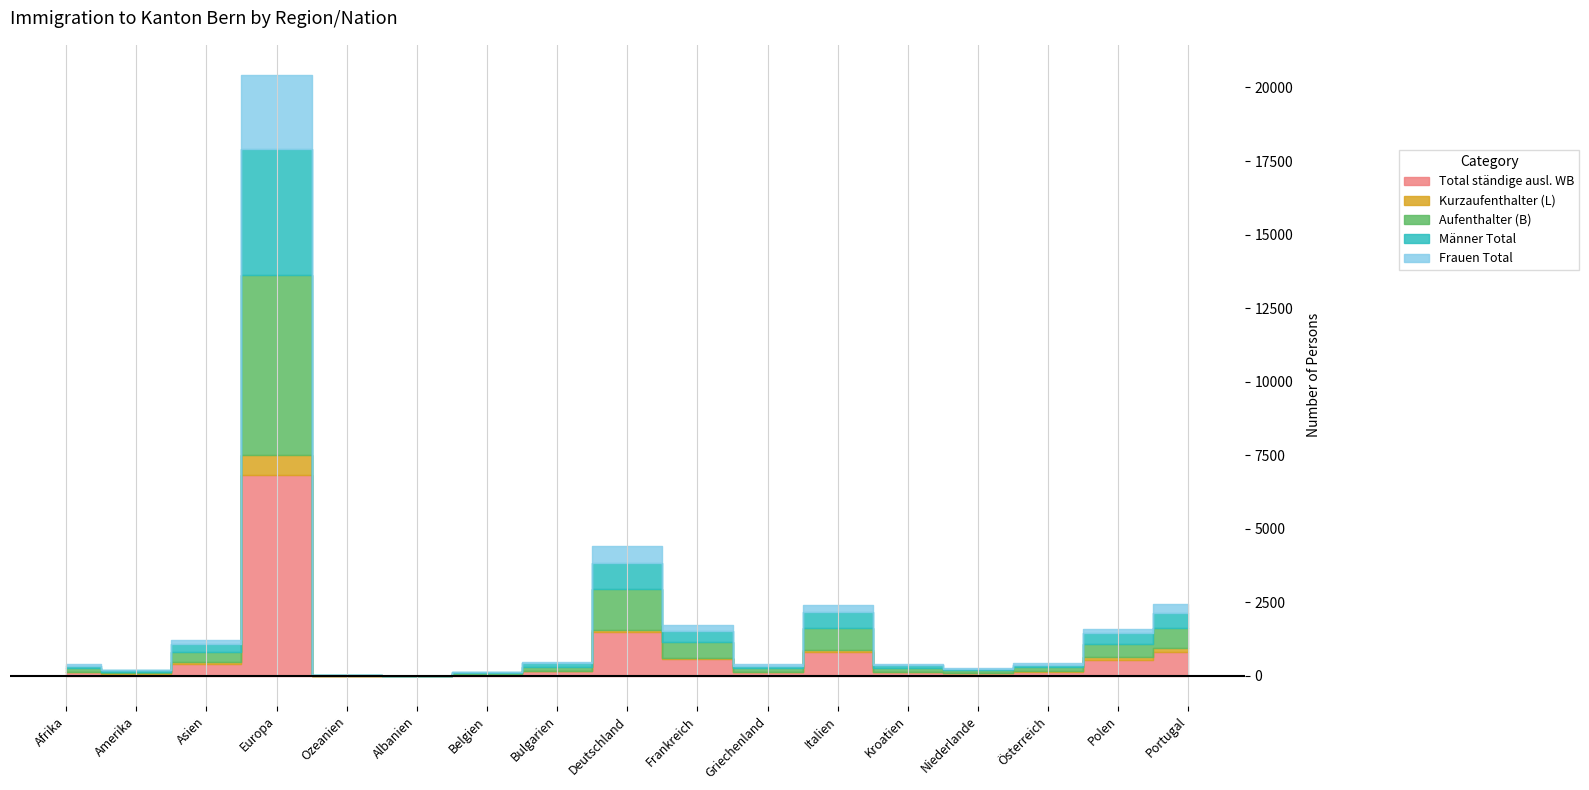

True or false: Frauen Total and Kurzaufenthalter (L) intersect in this chart.

False